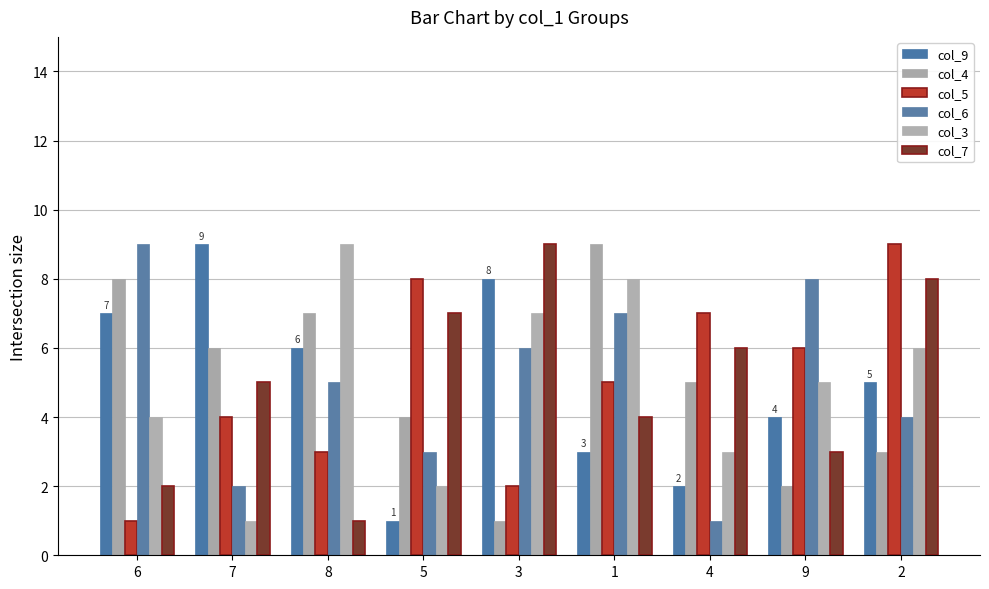

What is the spread (max minus min) of values at 2?

6